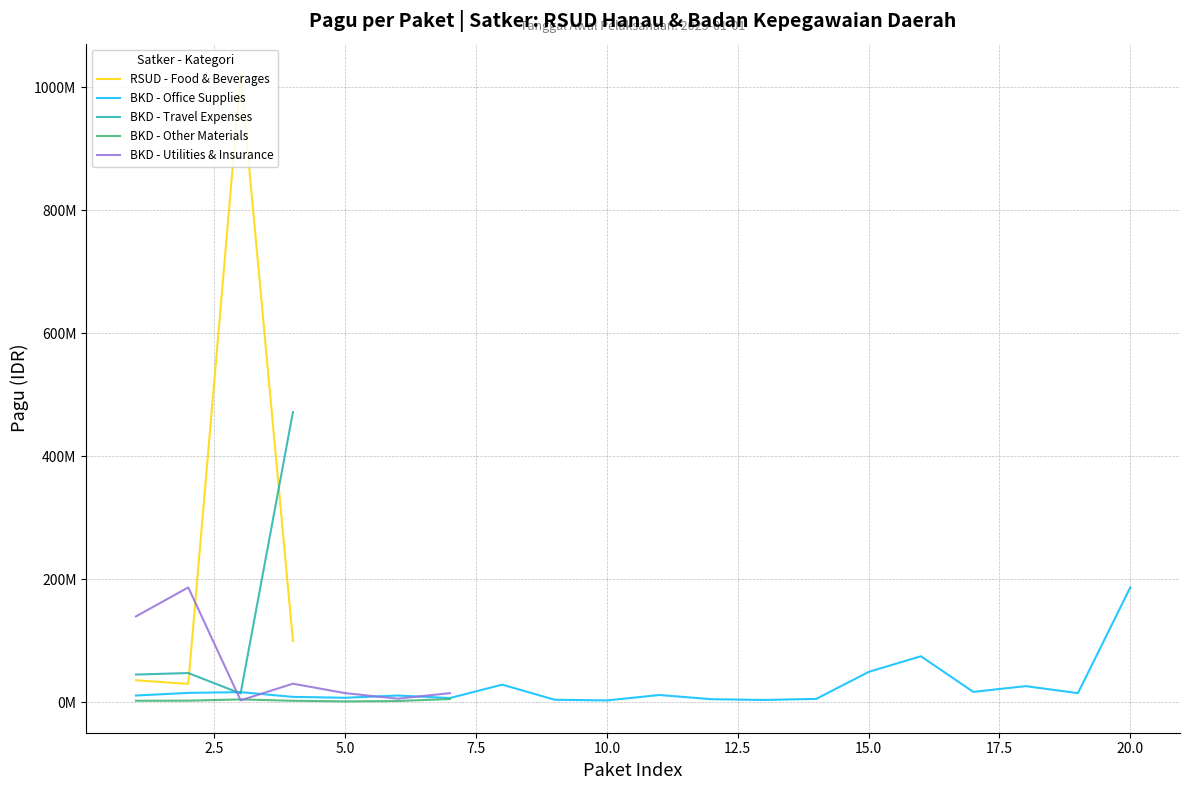

What is the difference between the second highest and minimum values?

70000000